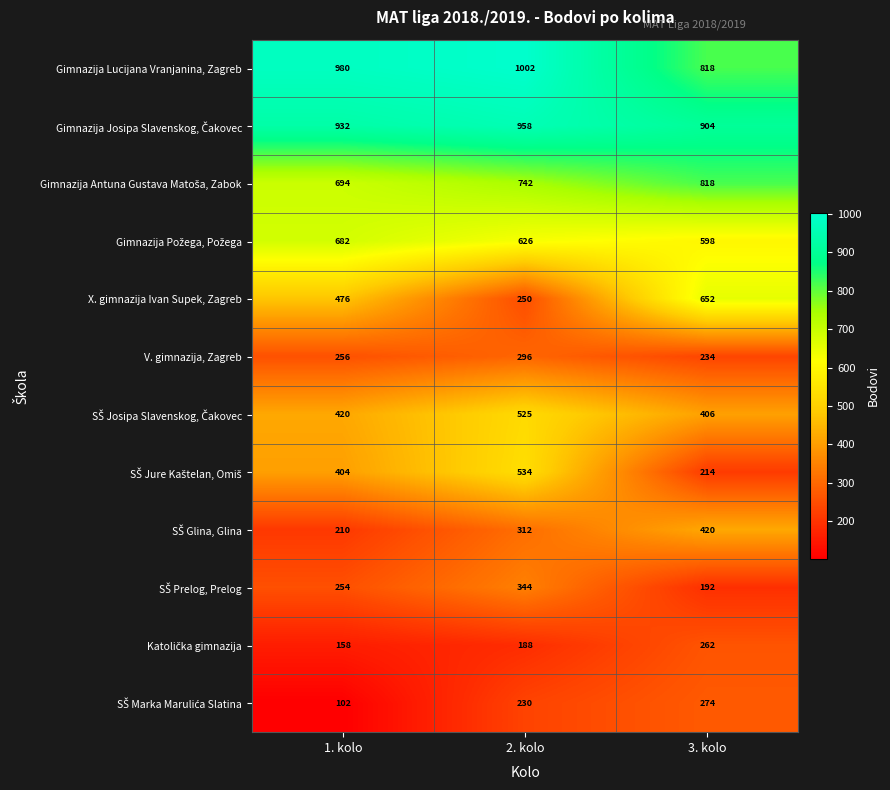

Count the number of data series in this chart.

12